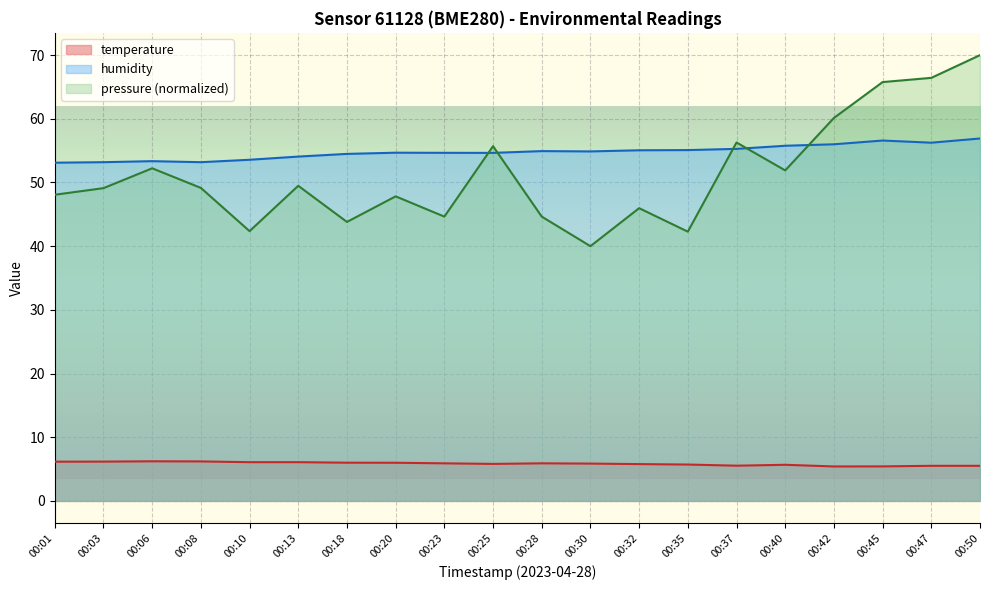

Which series has the largest range (max minus min)?

pressure (normalized)